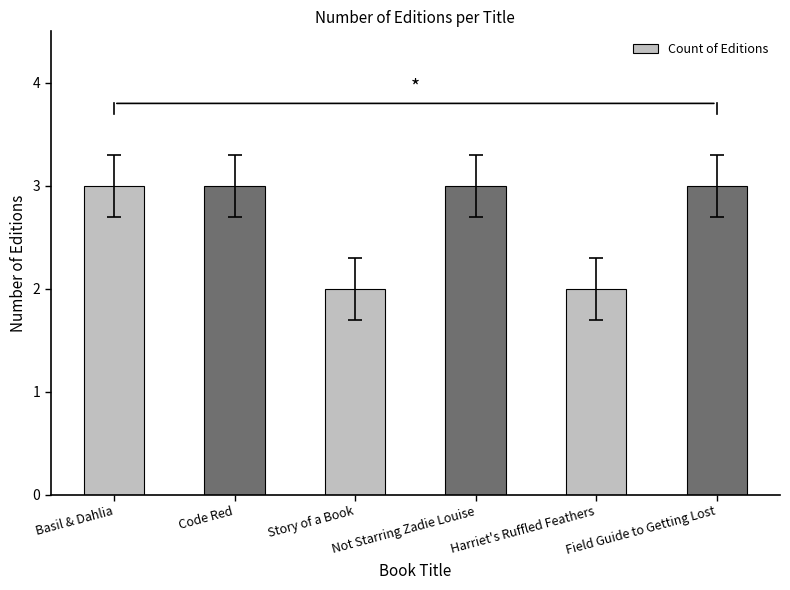

Reading left to right, extract all data points from this chart.

3	3	2	3	2	3